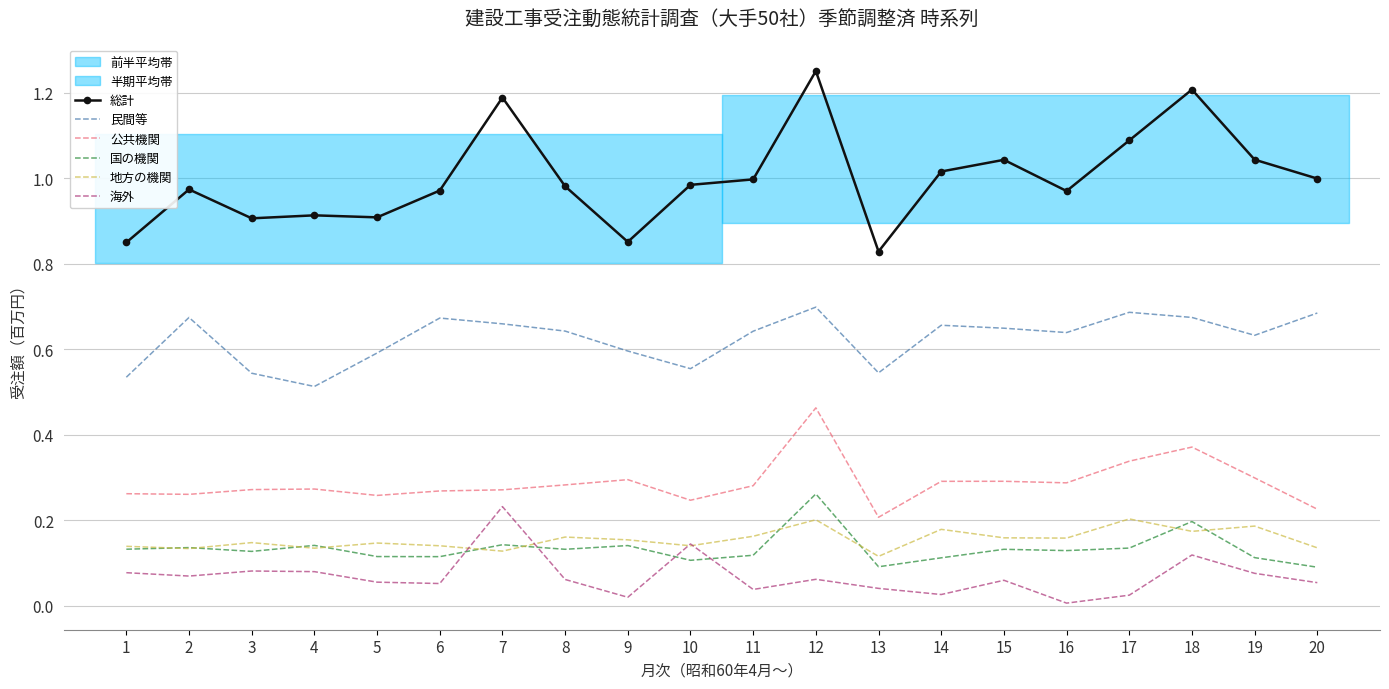

What is the value of the 国の機関 point at the 4th from the left?

0.1